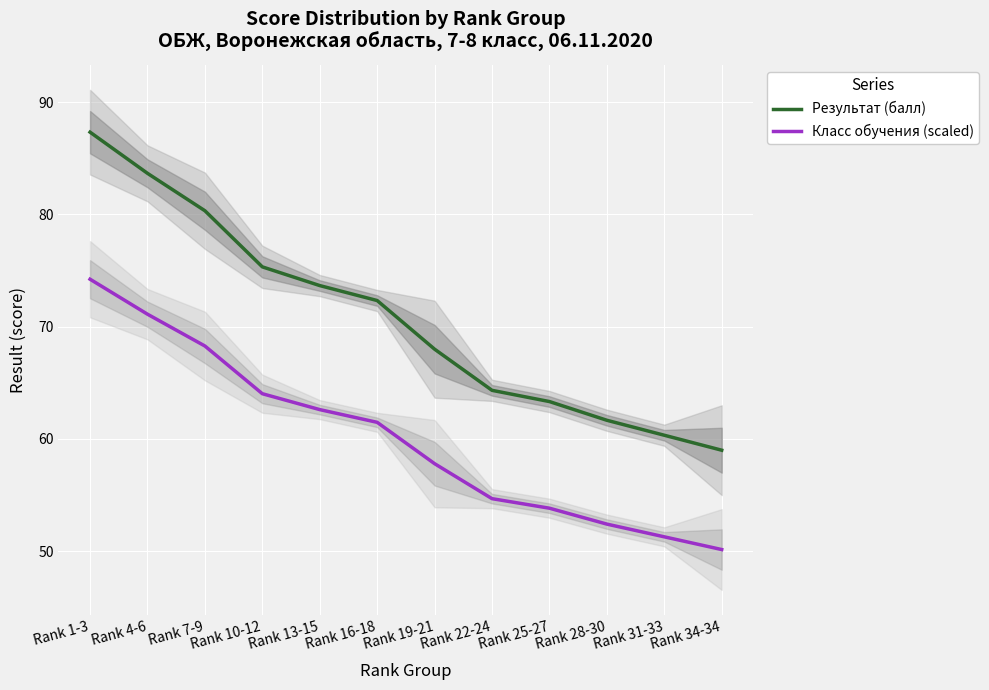

Rank the series by their average value, from lowest to highest.

Класс обучения (scaled), Результат (балл)